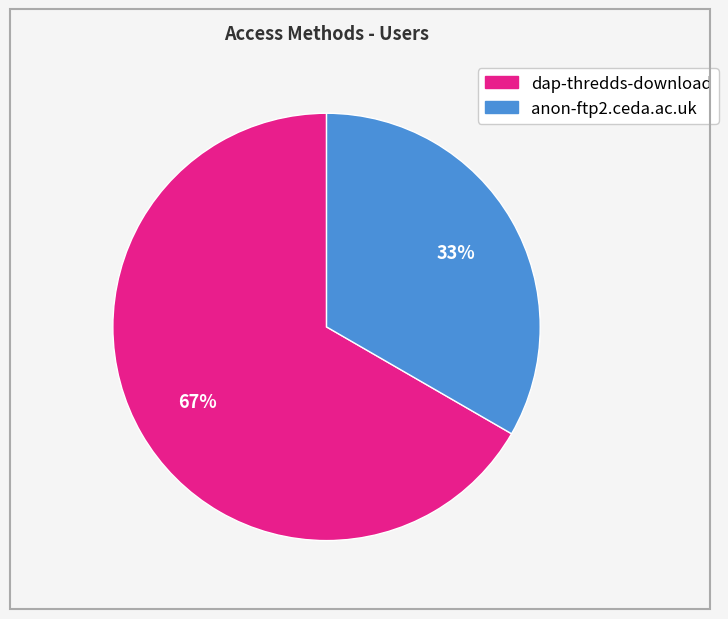

What is the smallest slice in the pie chart?

anon-ftp2.ceda.ac.uk